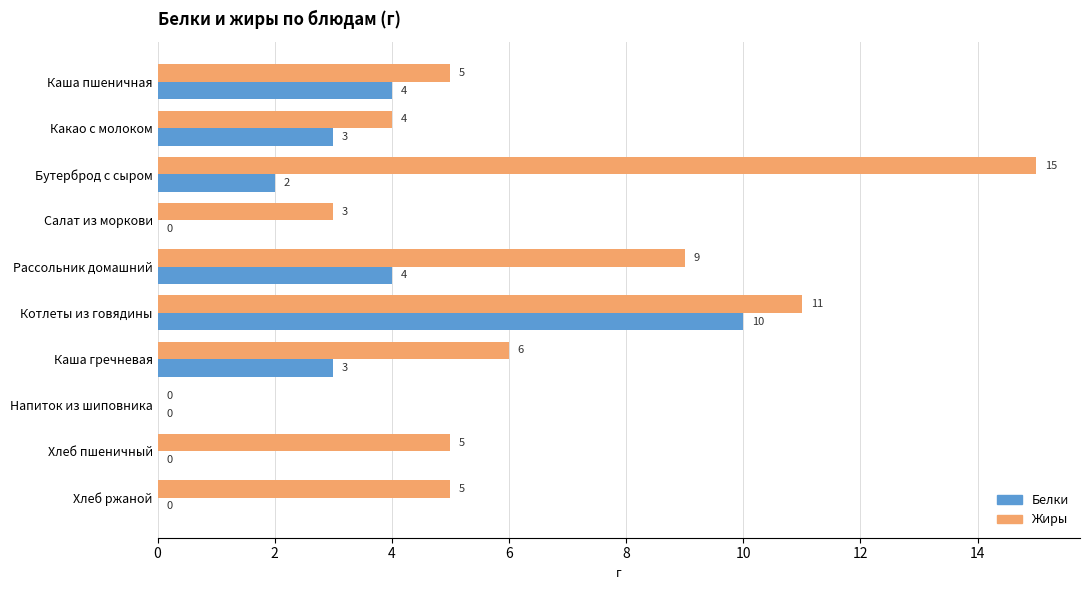

At which label is Жиры closest to 7?

Каша гречневая